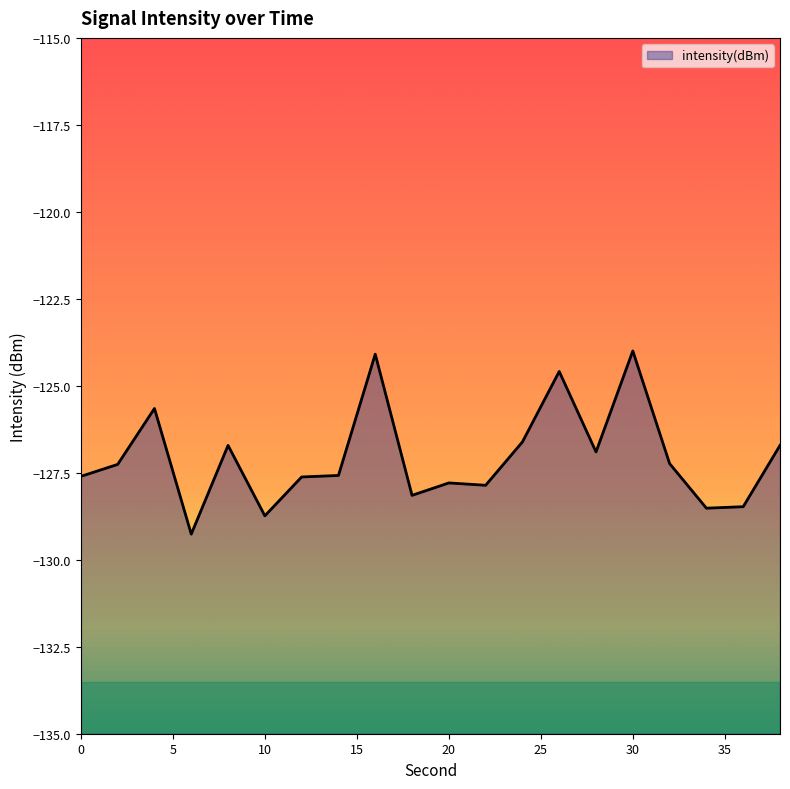

What is the value of the 13th point from the left?

-126.6